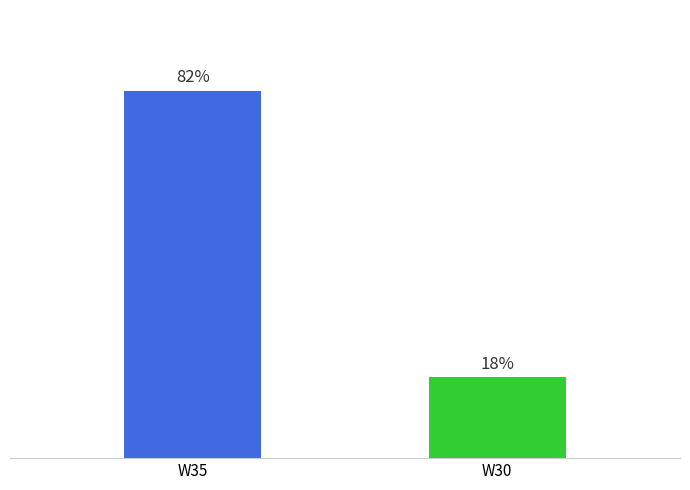

What is the difference between the values at W30 and W35?

64